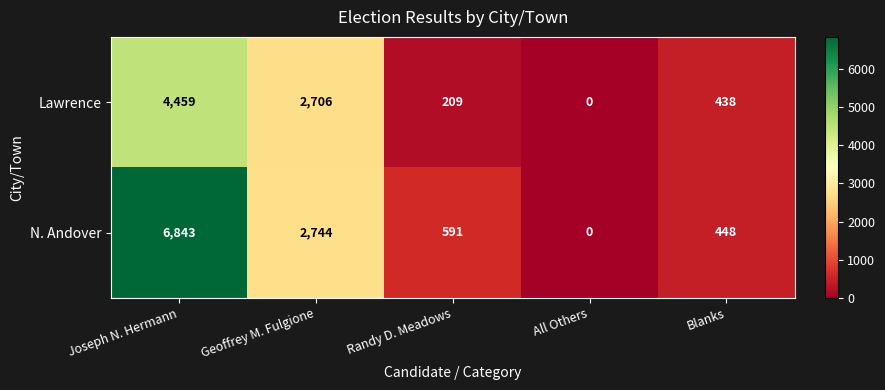

What is the difference between the Lawrence values at Geoffrey M. Fulgione and Randy D. Meadows?

2497